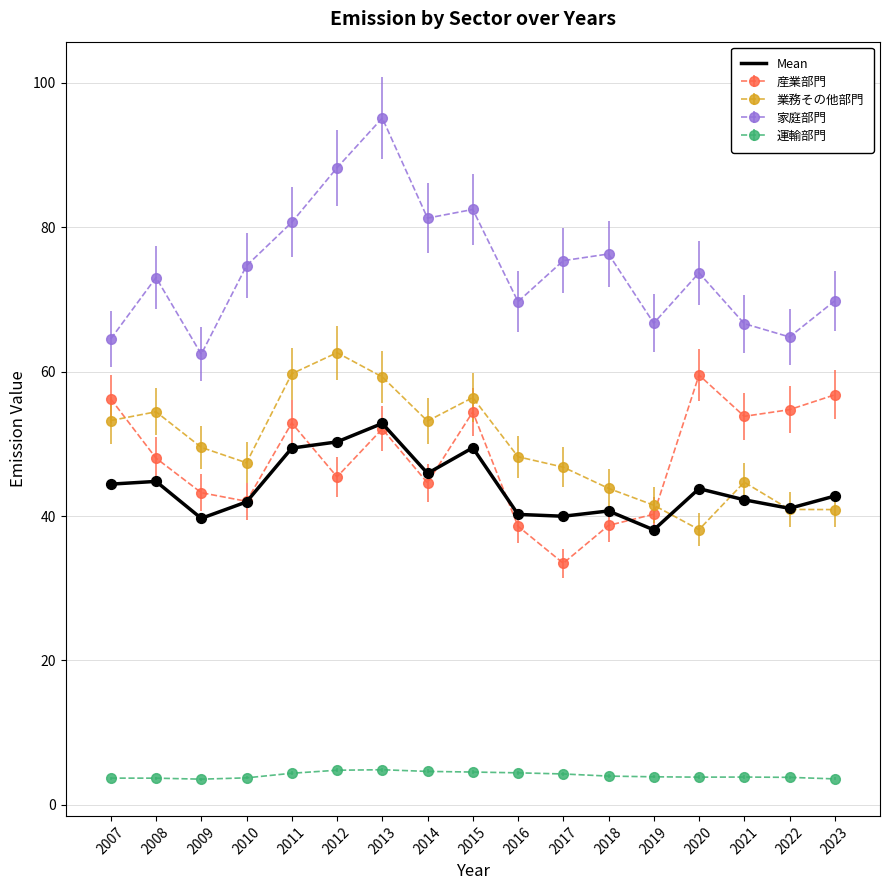

What is the difference between the highest and lowest values at 2013?

90.2